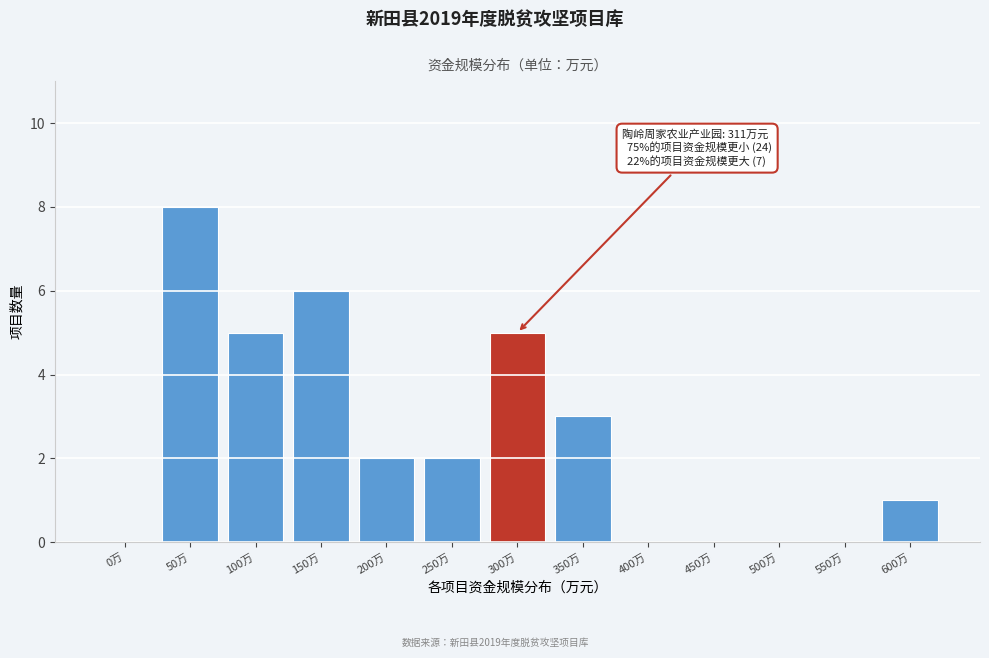

Reading left to right, transcribe all the data shown in this chart.

0万=0	50万=8	100万=5	150万=6	200万=2	250万=2	300万=5	350万=3	400万=0	450万=0	500万=0	550万=0	600万=1